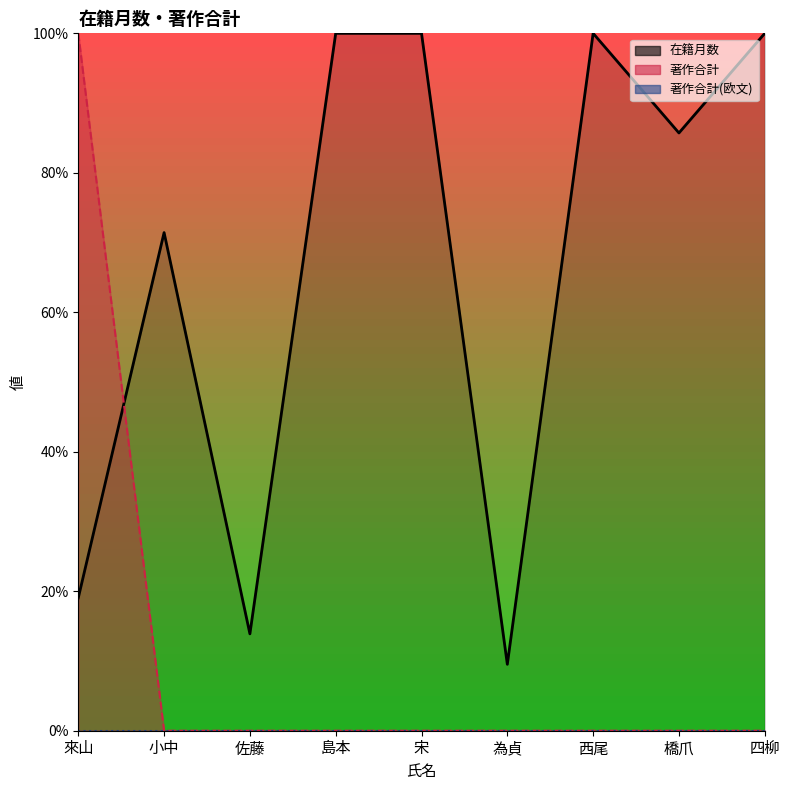

Which series has the largest total across all categories?

在籍月数 (line)